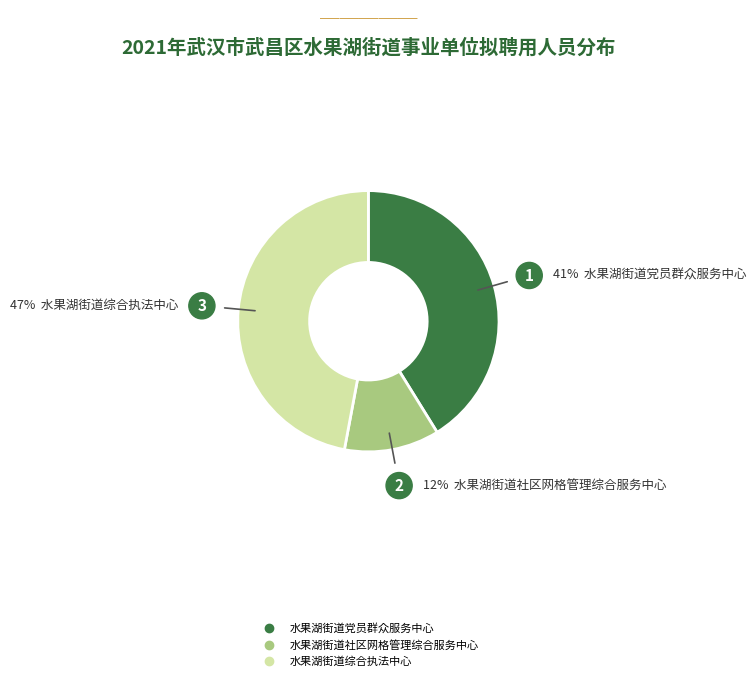

To the nearest percent, what is the average slice percentage?

33%